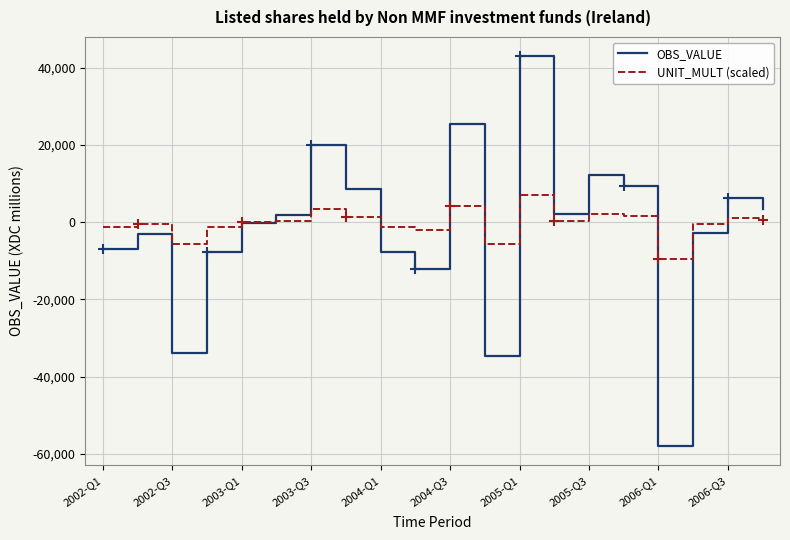

How many interior local peaks does the OBS_VALUE series have?

6